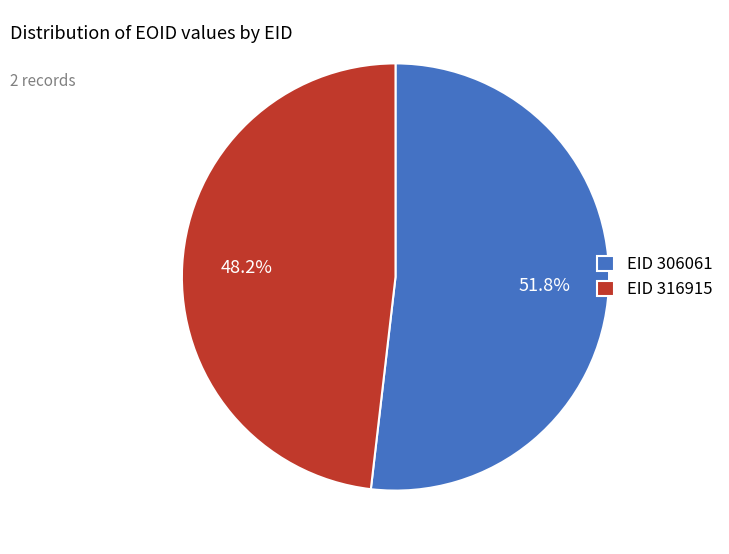

To the nearest percent, what is the difference between the largest and smallest slice percentages?

4%